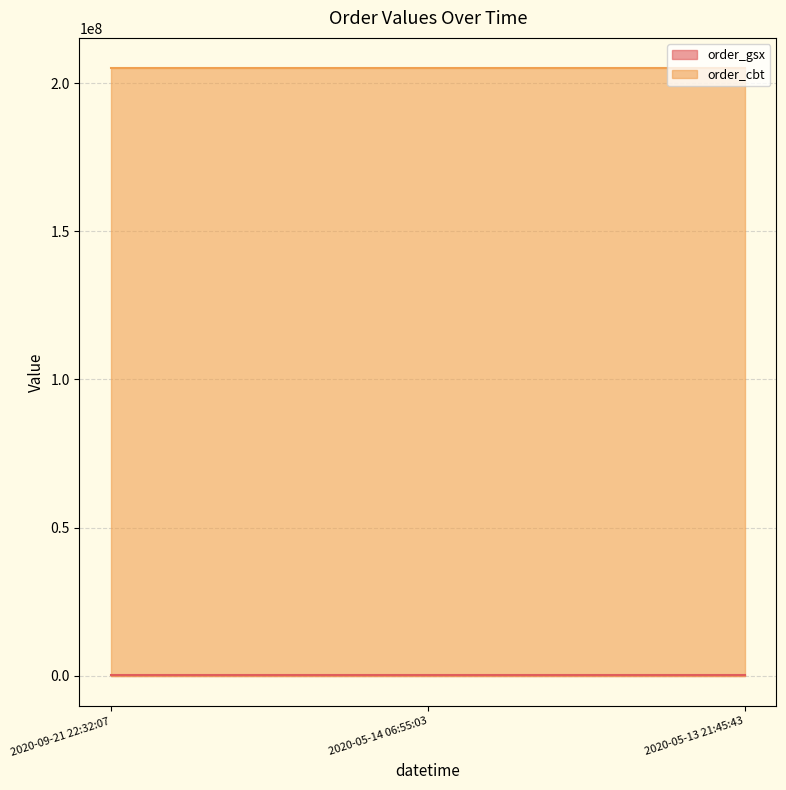

How many lines are shown in the chart?

2